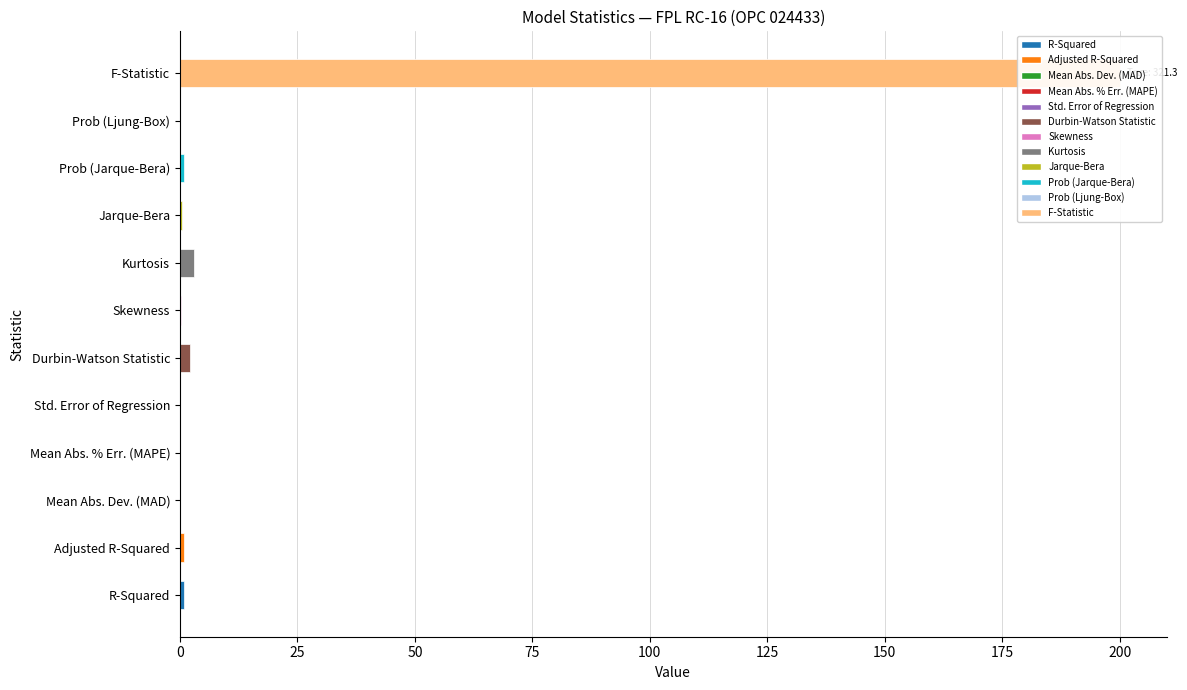

What position from the right is Adjusted R-Squared?

11